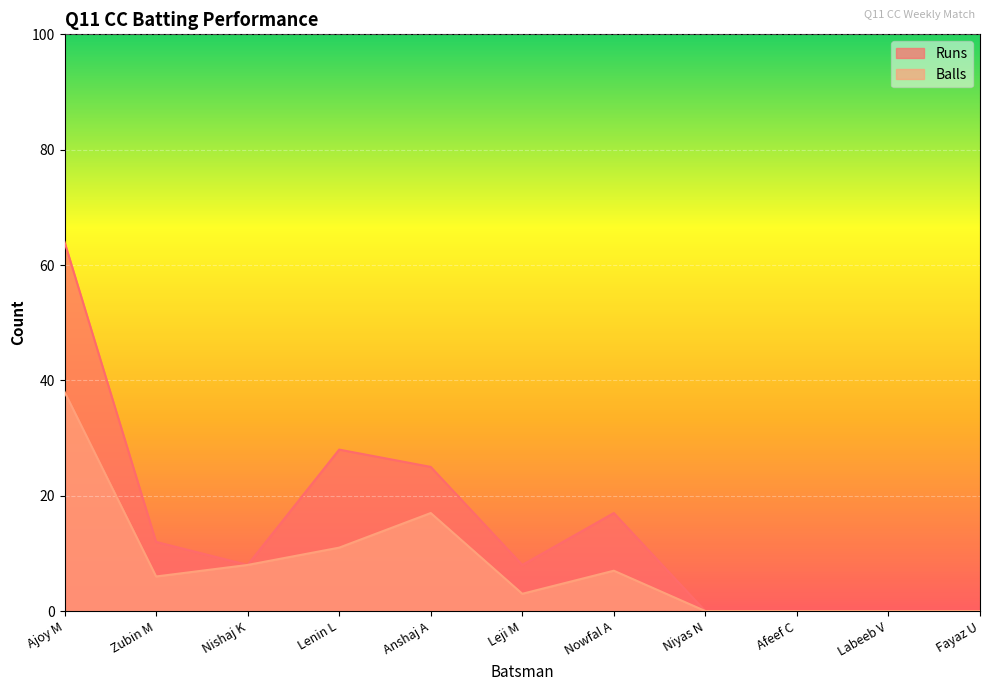

What are all the series names shown in the legend?

Runs, Balls